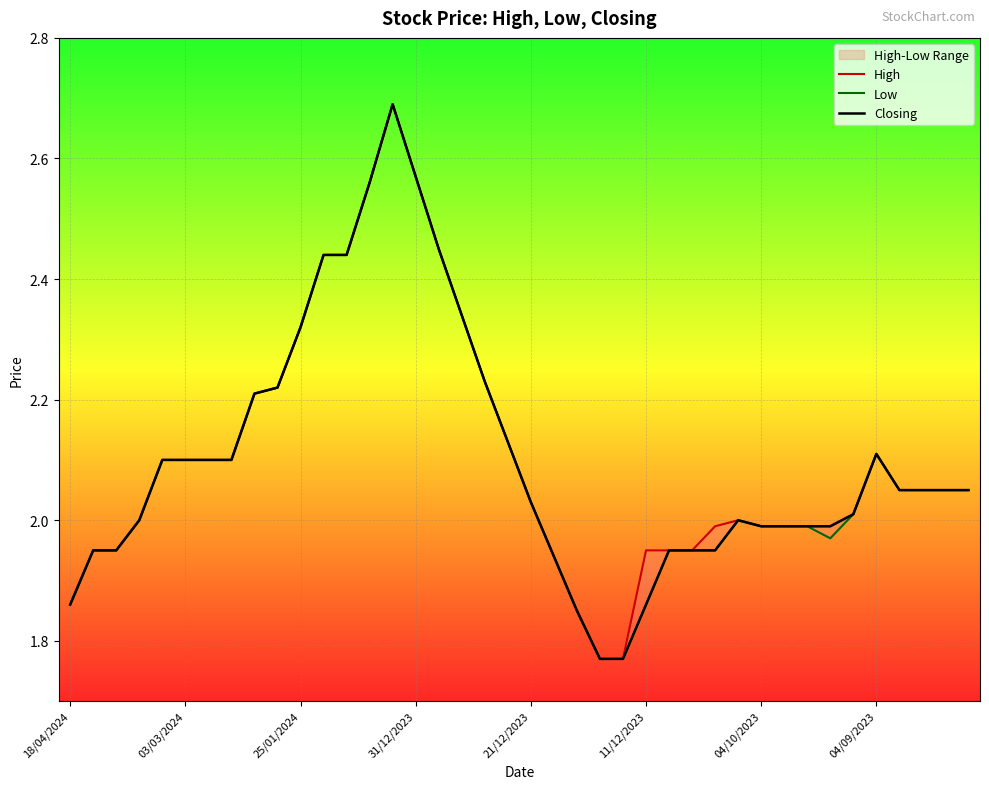

Rank the categories by Low value from lowest to highest.

23, 24, 22, 18/04/2024, 25, 21, 03/03/2024, 25/01/2024, 26, 27, 28, 33, 30, 31, 32, 31/12/2023, 29, 34, 20, 36, 37, 38, 39, 21/12/2023, 11/12/2023, 04/10/2023, 04/09/2023, 35, 19, 8, 9, 18, 10, 17, 11, 12, 16, 13, 15, 14